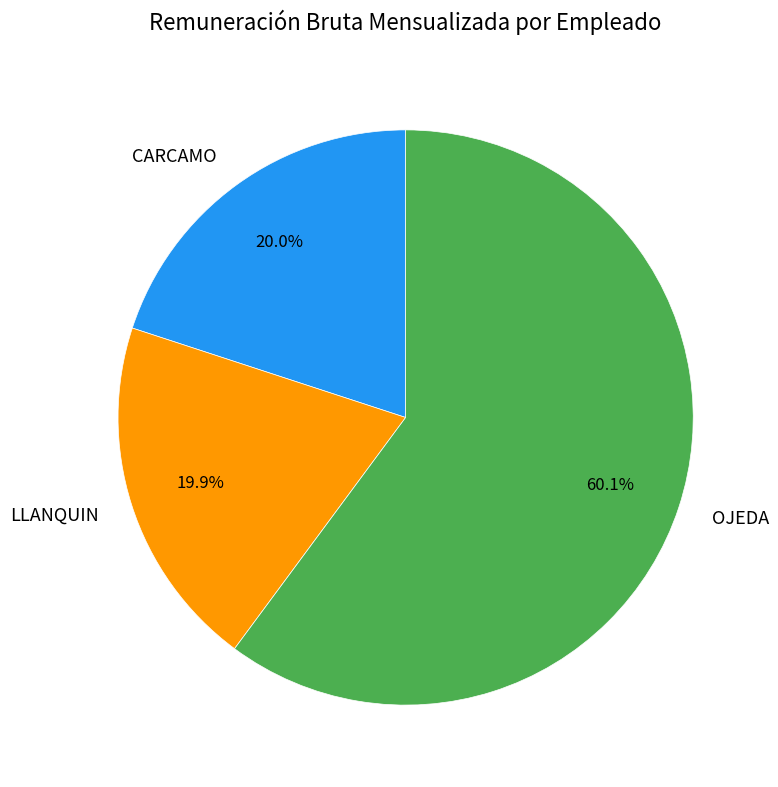

To the nearest percent, what percentage of the pie is OJEDA?

60%